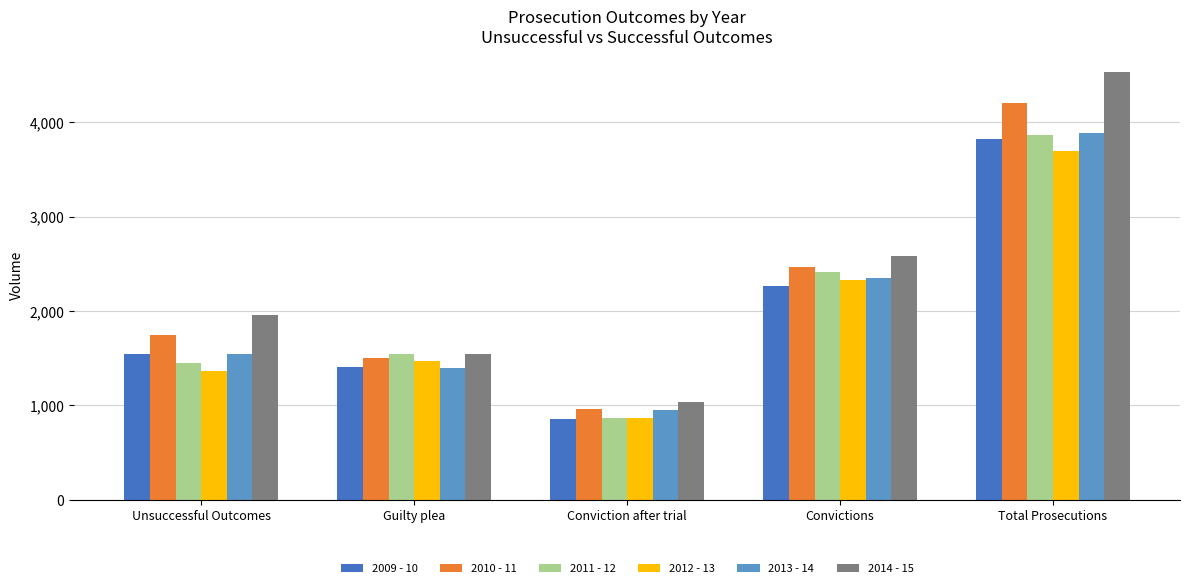

Read the 2009 - 10 value at Convictions, to the nearest 100.

2300